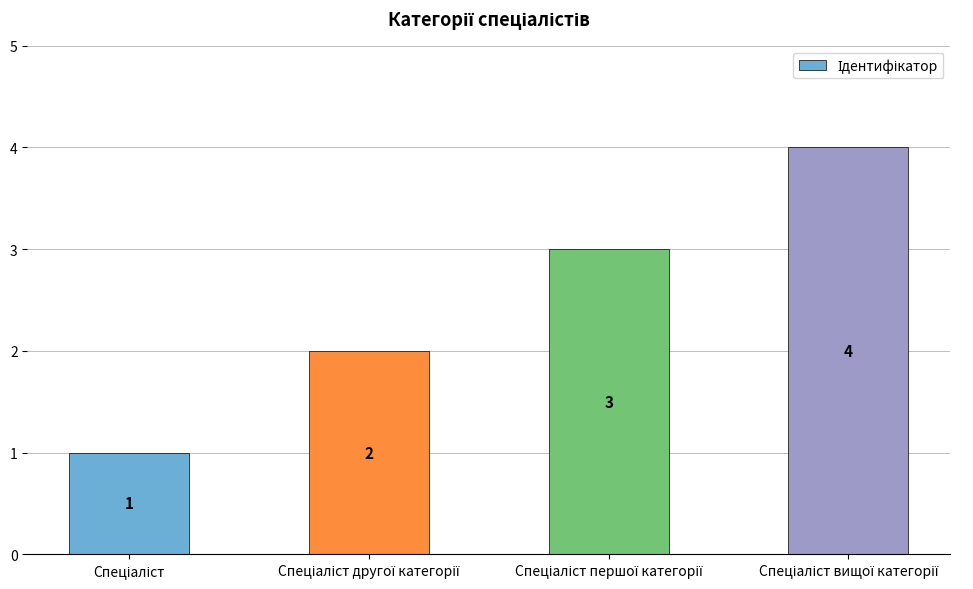

How many values are below 3?

2